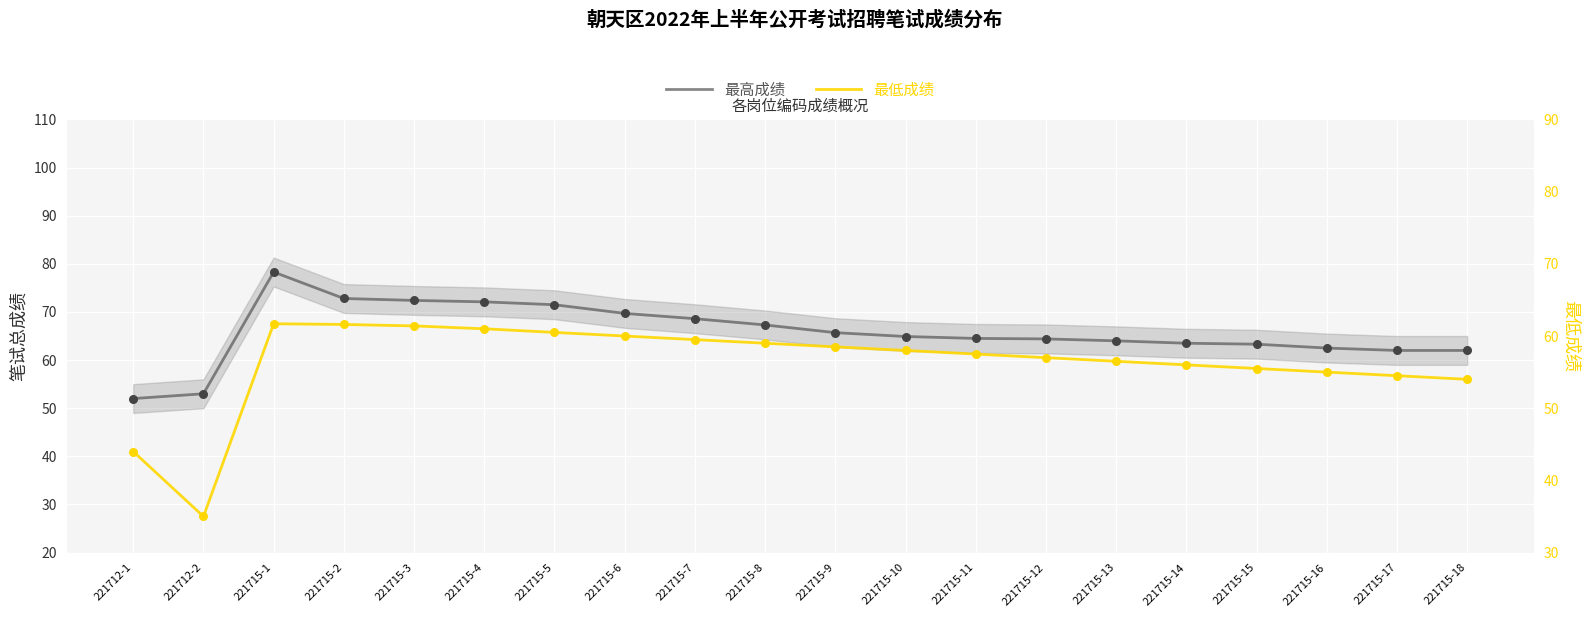

What is the total value across all series at 221715-13?

120.5